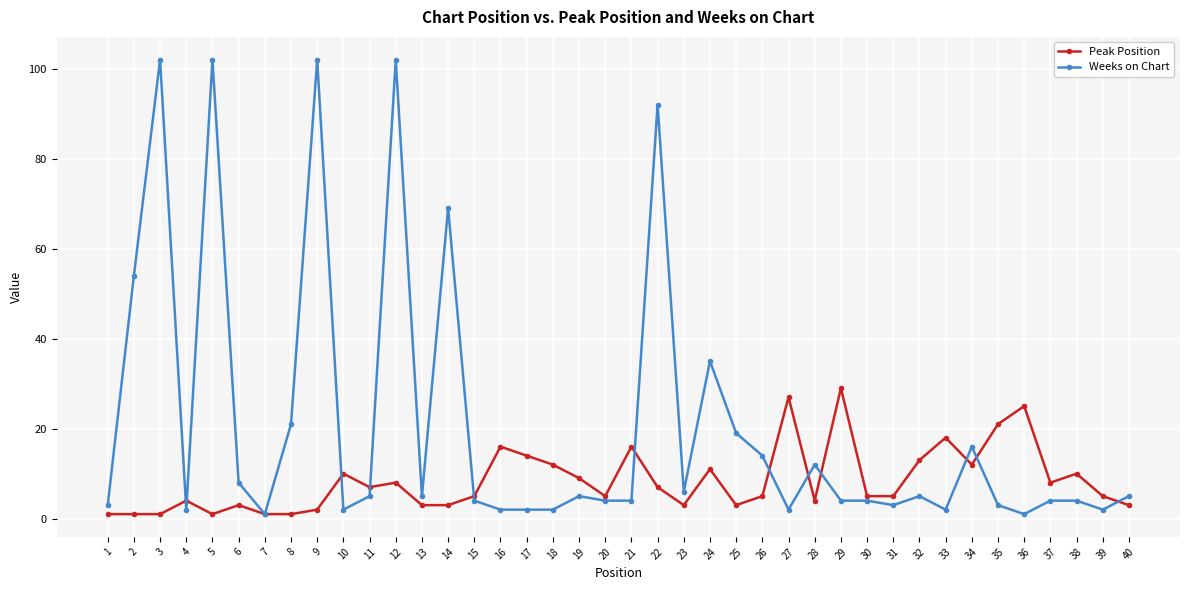

What is the maximum value for Peak Position?

29